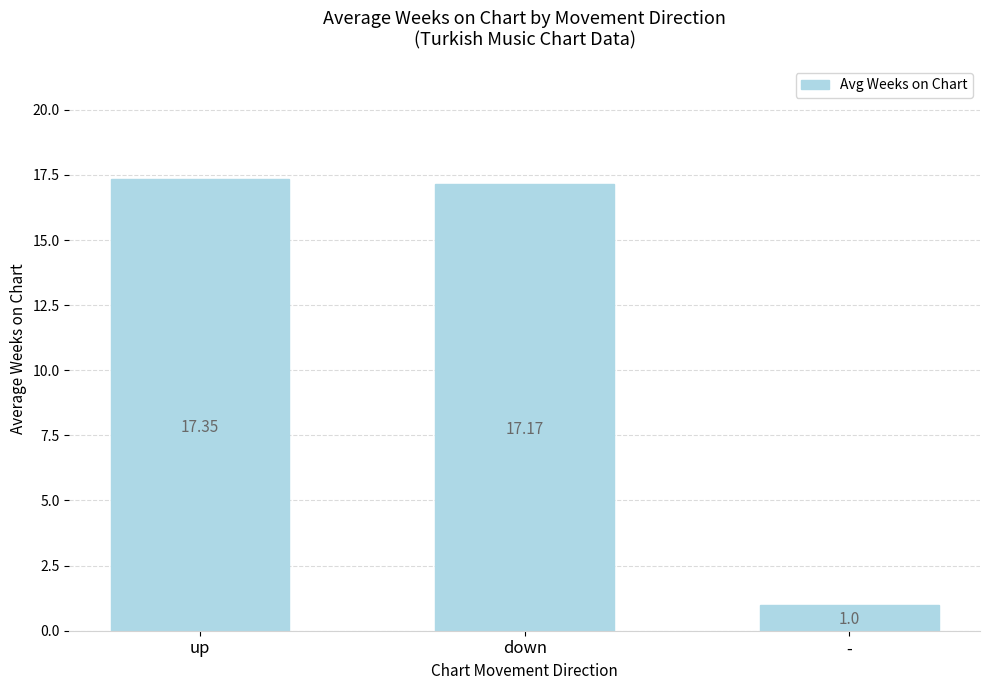

Is it true that the value at down is 6.6?

False